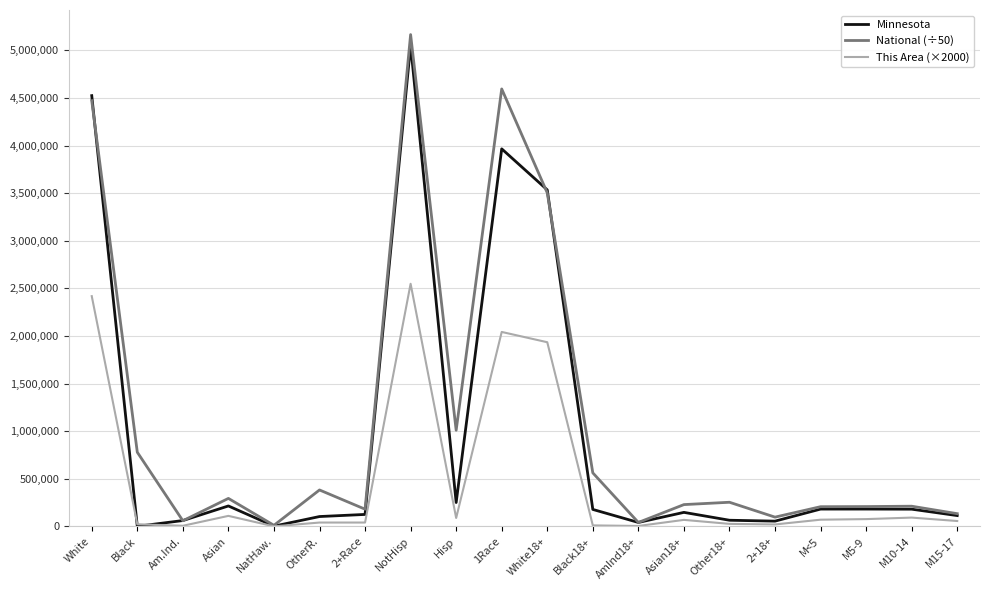

What is the difference between the National (÷50) values at M15-17 and Other18+?

119907.3